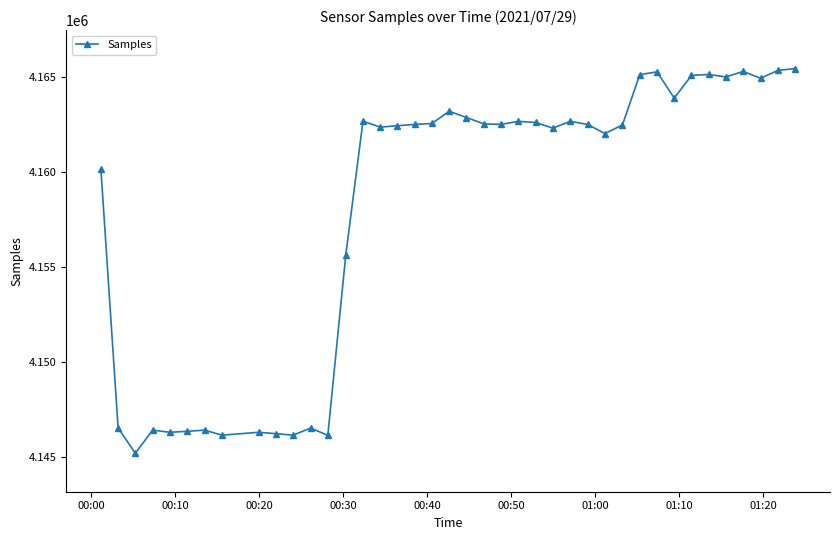

What is the average value?

4158050